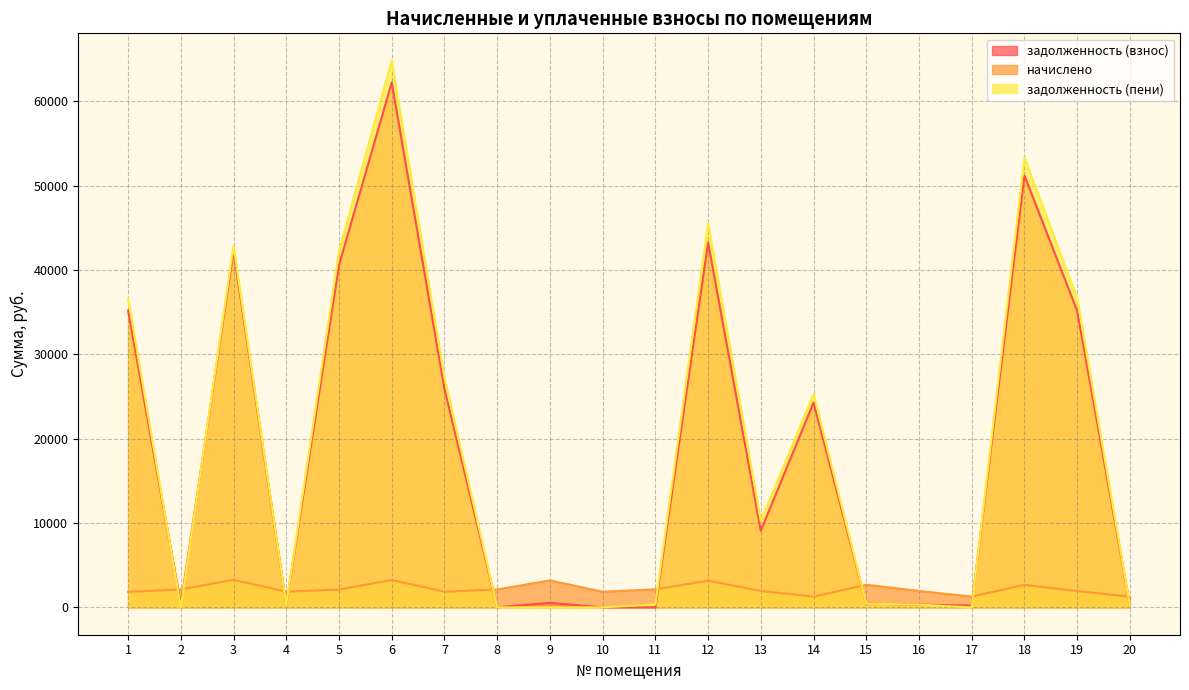

Which series has the largest range (max minus min)?

задолженность (пени)